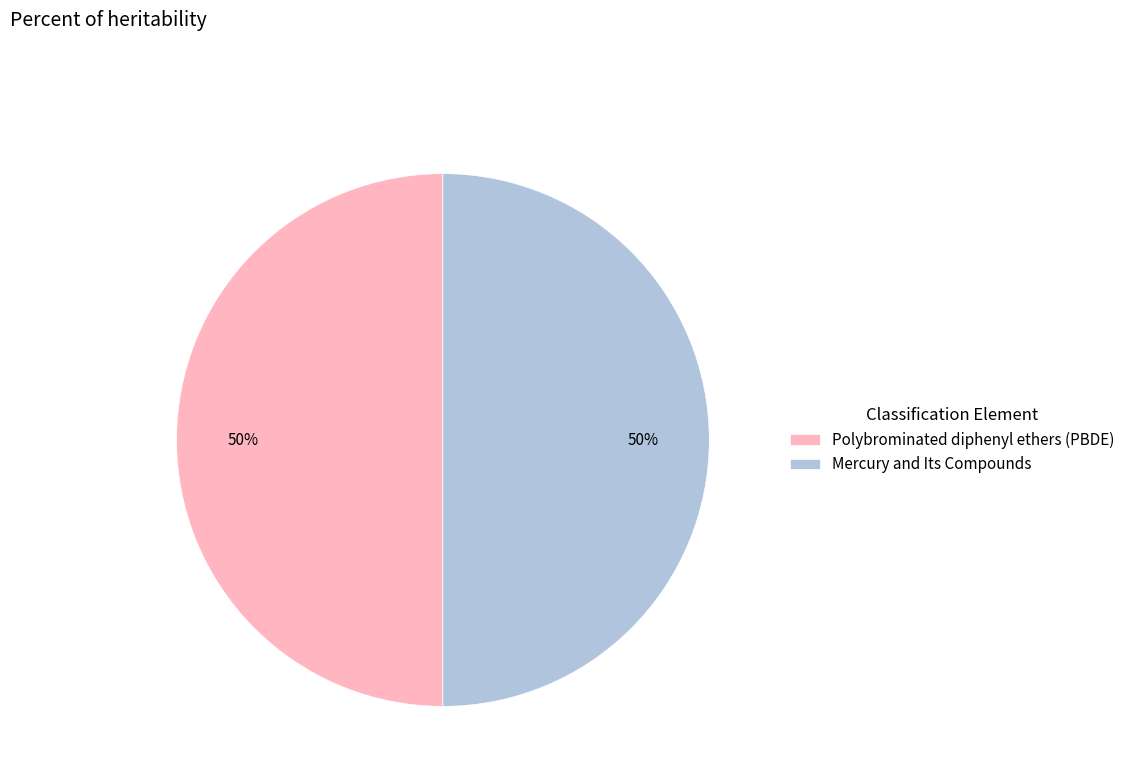

To the nearest percent, what portion does Polybrominated diphenyl ethers (PBDE) represent?

50%